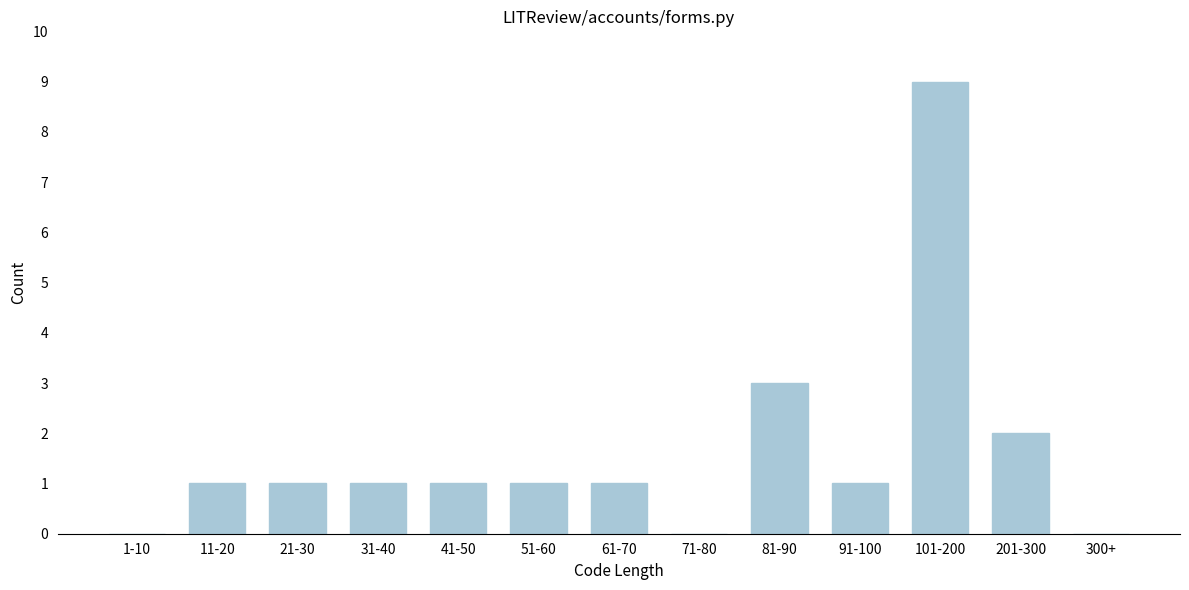

Reading right to left, transcribe all the data shown in this chart.

300+=0	201-300=2	101-200=9	91-100=1	81-90=3	71-80=0	61-70=1	51-60=1	41-50=1	31-40=1	21-30=1	11-20=1	1-10=0